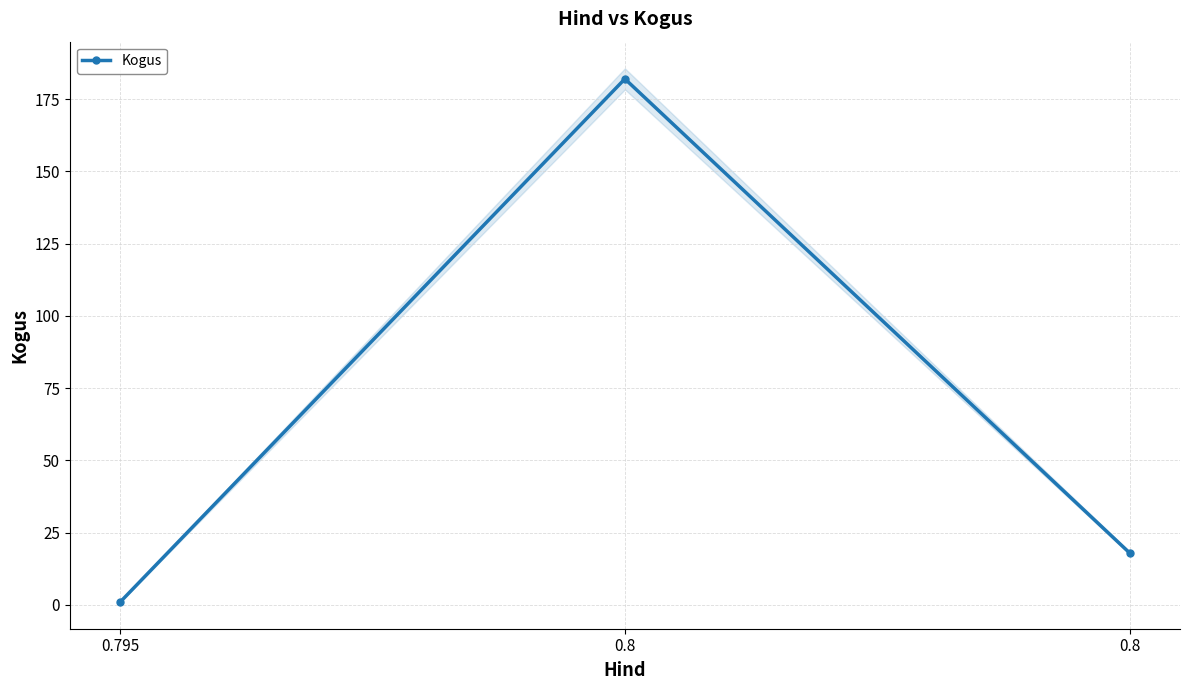

How many lines are shown in the chart?

1